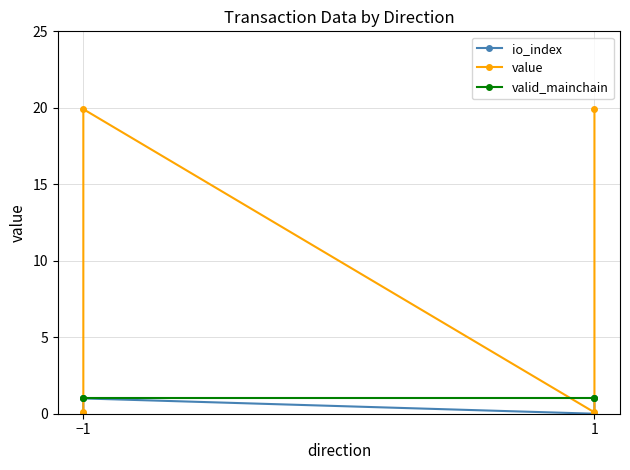

At which label does value reach its minimum?

−1